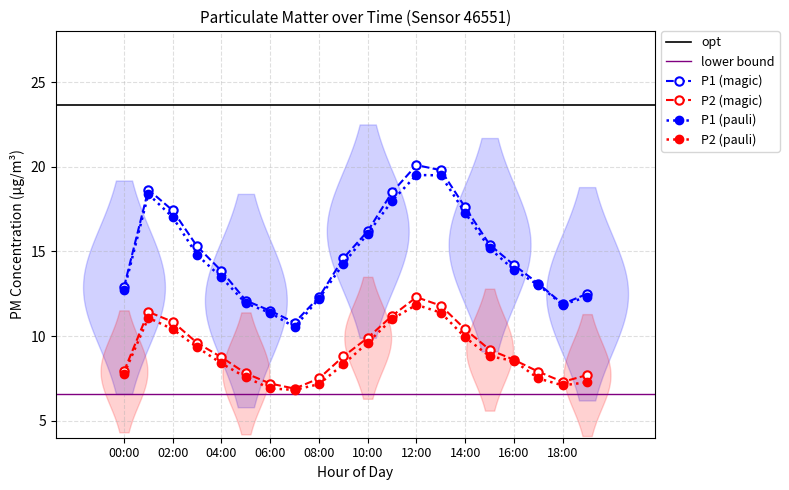

At which label does P1 first exceed 14?

01:00